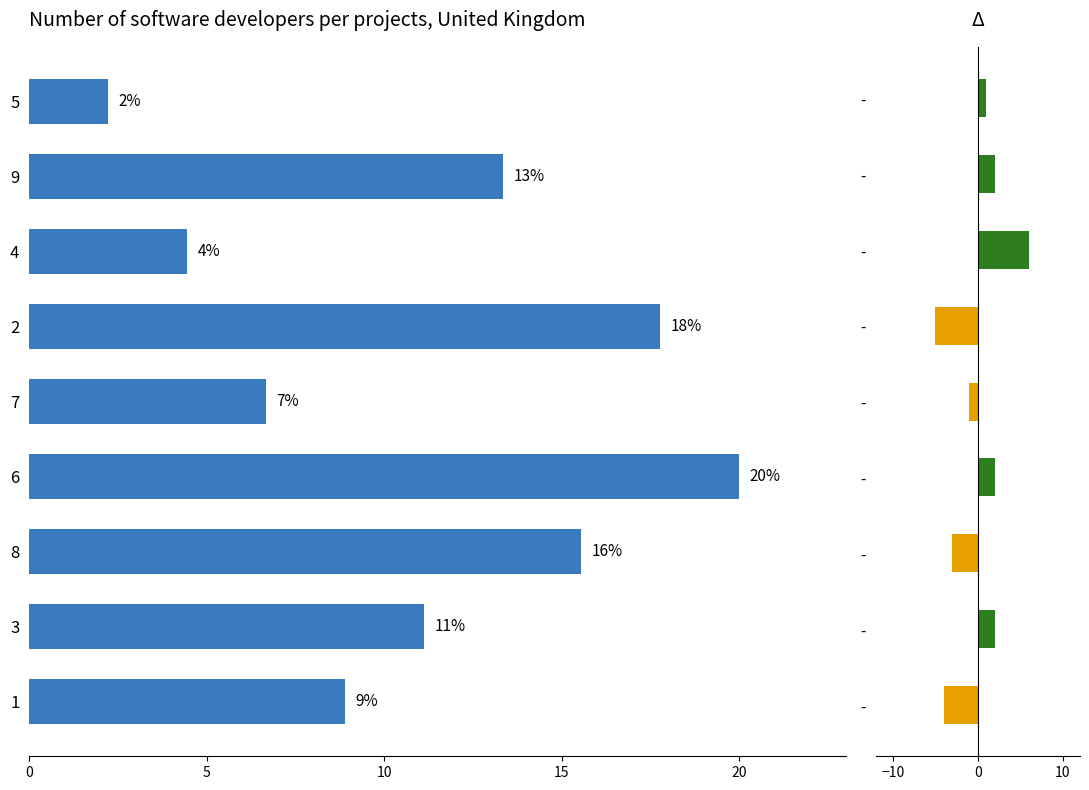

Between 9 and 7, which is larger?

9